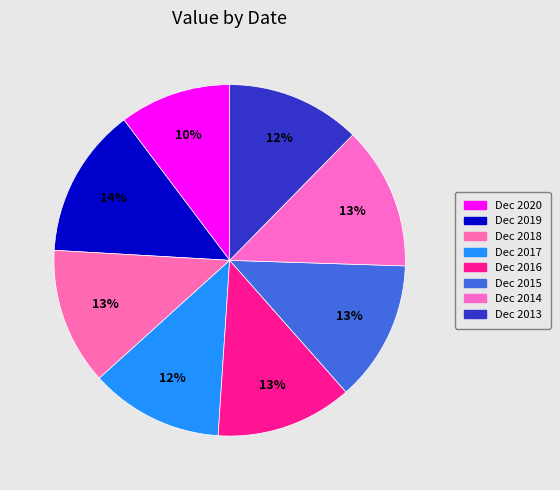

What percentage is the Dec 2017 slice, to the nearest percent?

12%